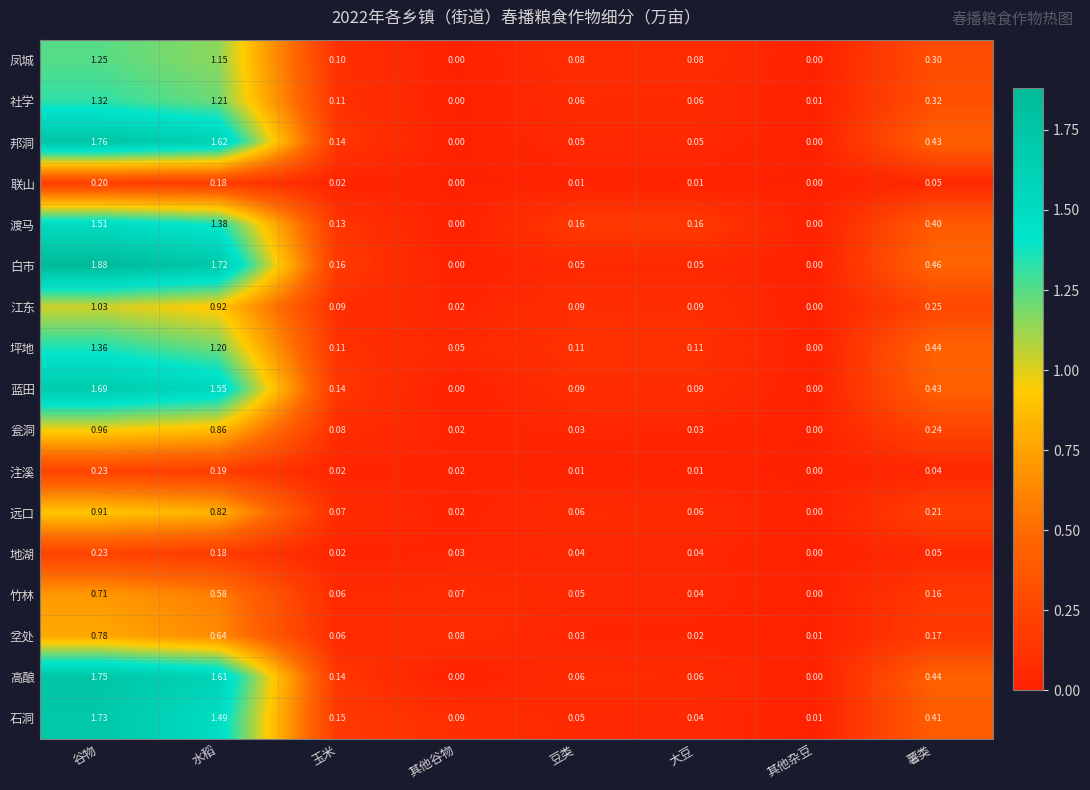

Which series has the widest spread of values?

白市